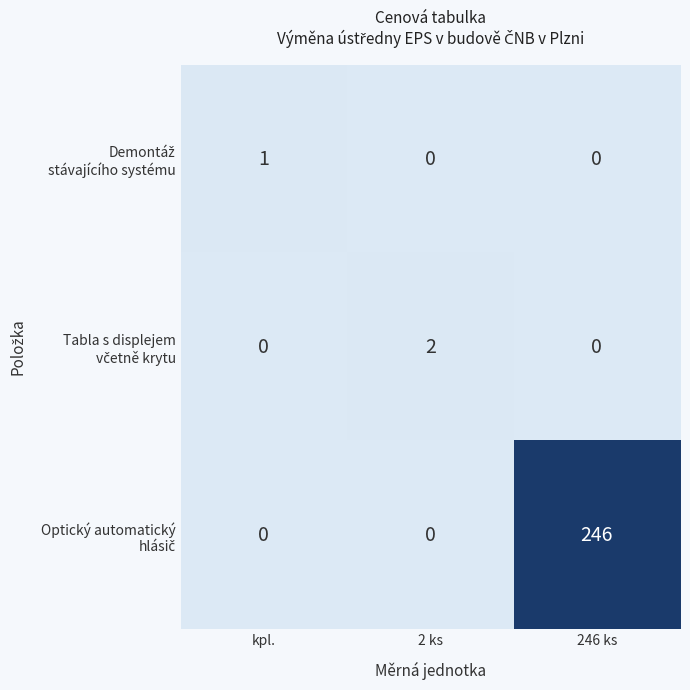

At which category is the sum across all series the highest?

246 ks